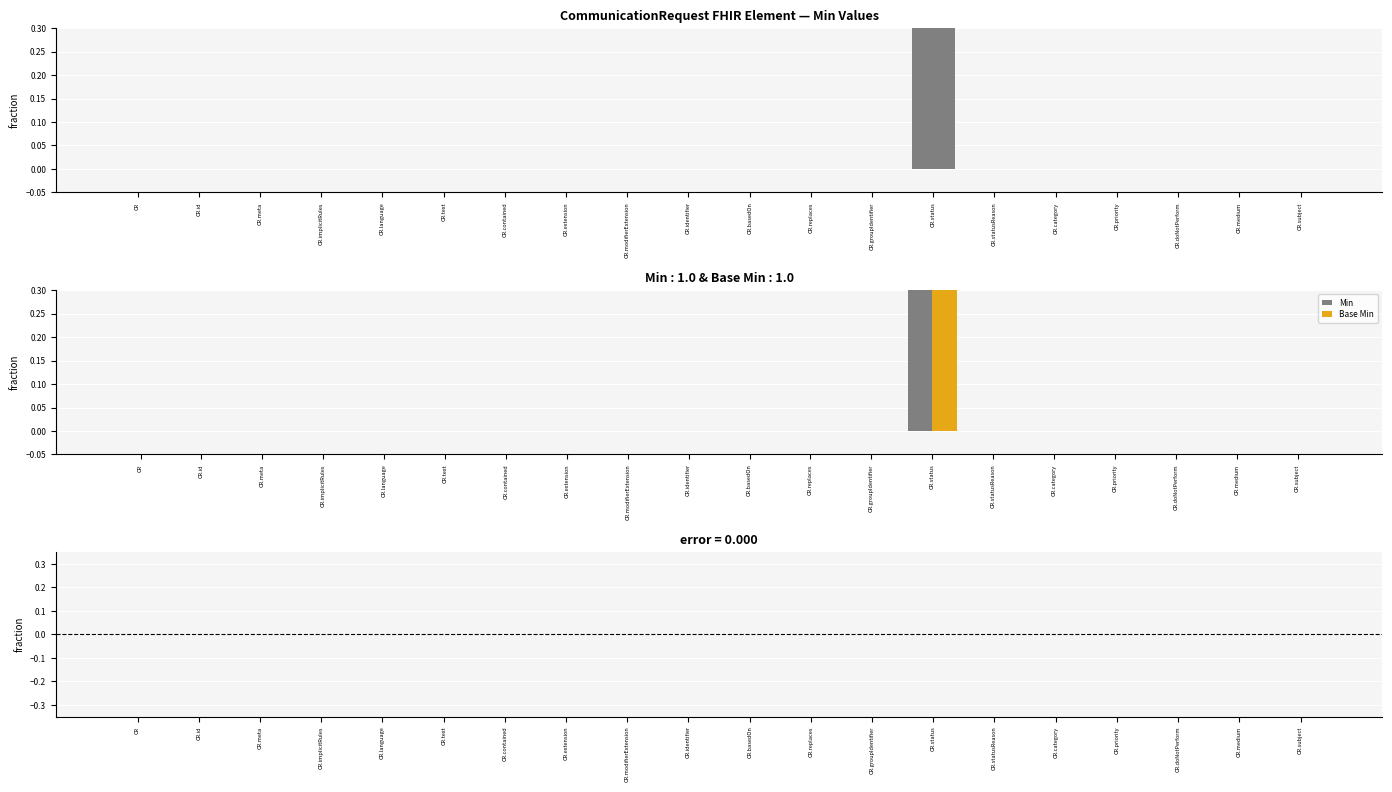

Which series has the widest spread of values?

Min